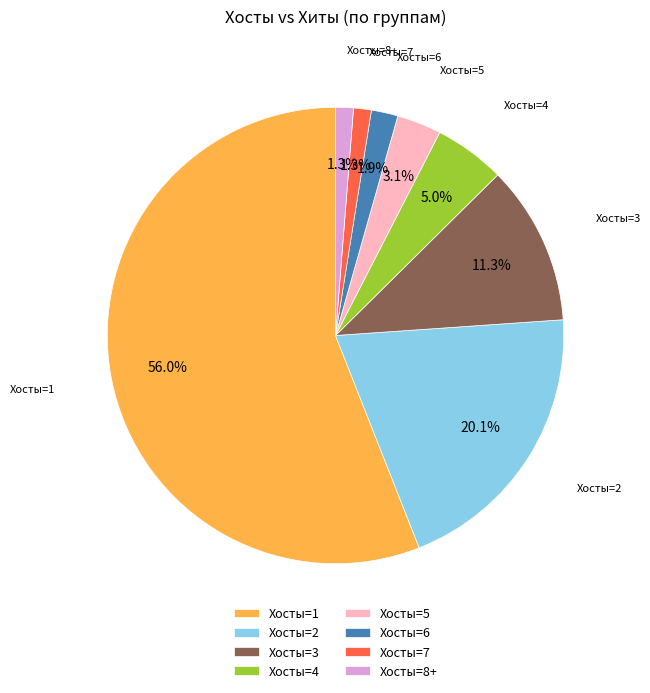

Combined, what portion of the pie is Хосты=6 and Хосты=5?

5.0%